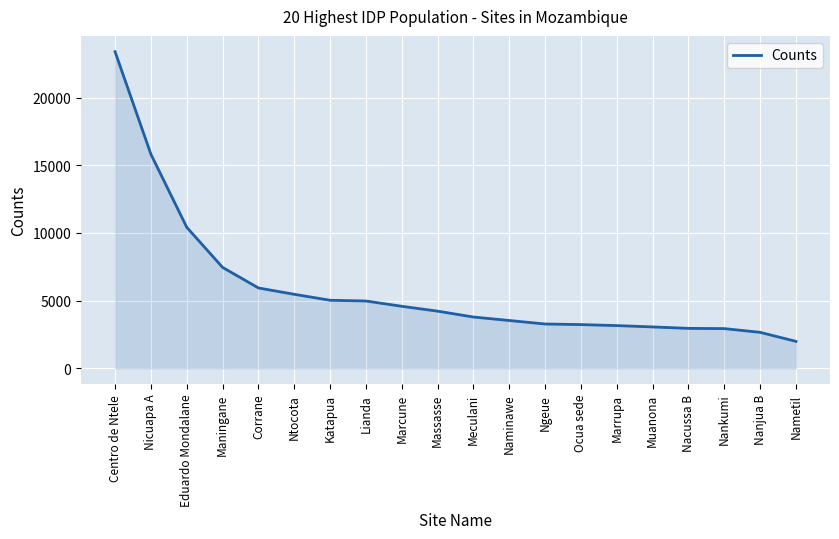

How many values are below 4220?

10